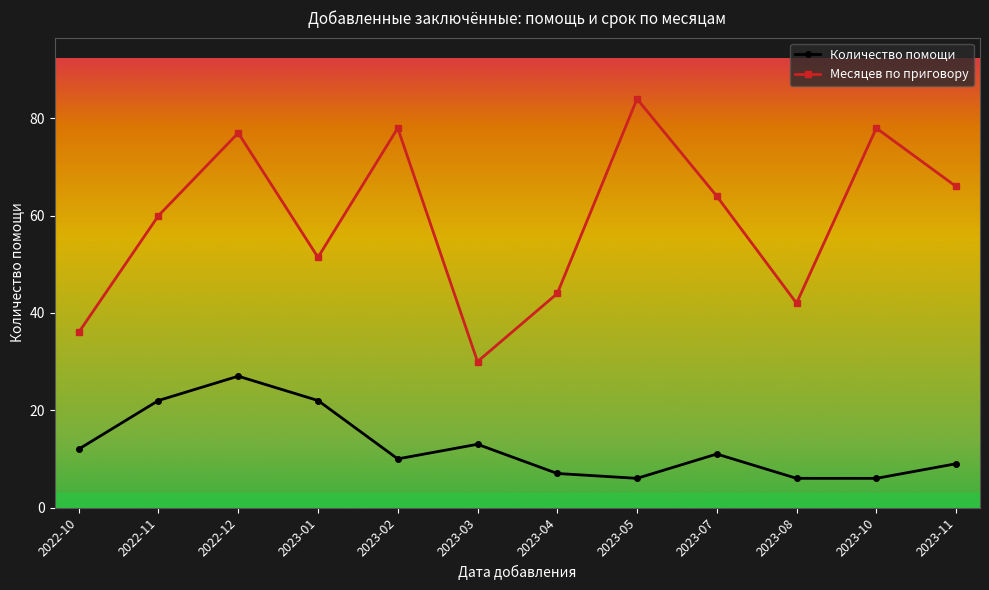

True or false: Количество помощи and Месяцев по приговору cross at least once.

False